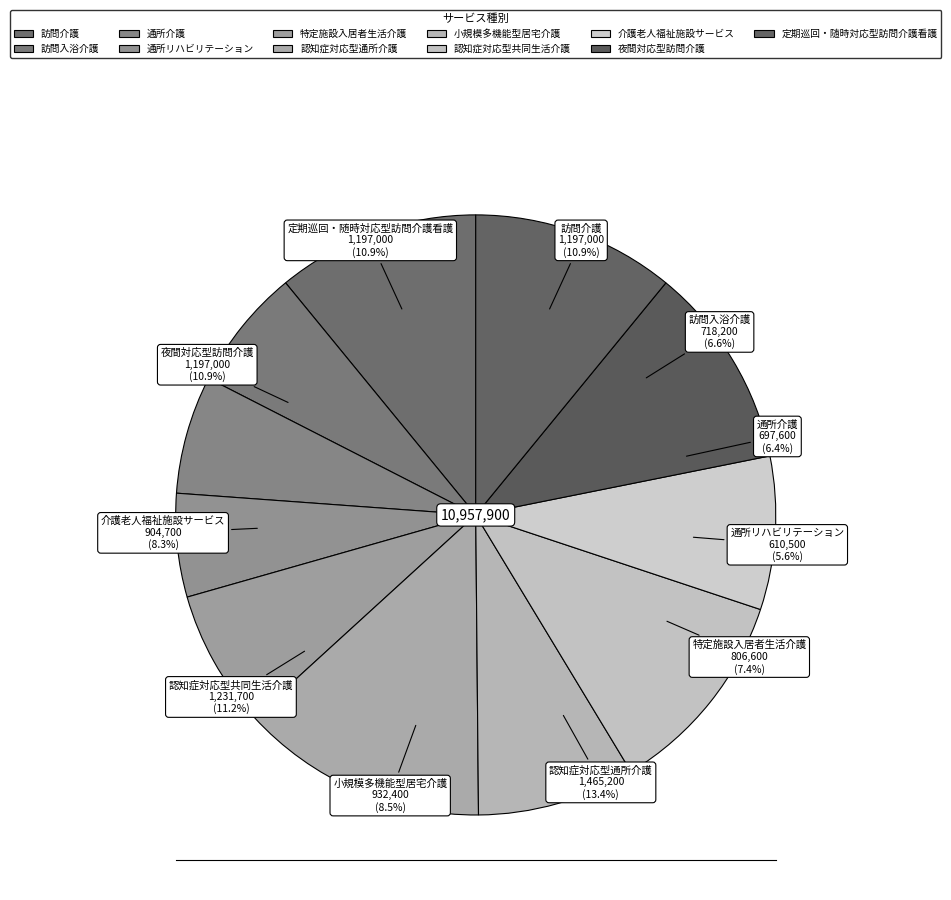

To the nearest percent, what percentage of the pie is 通所リハビリテーション?

6%